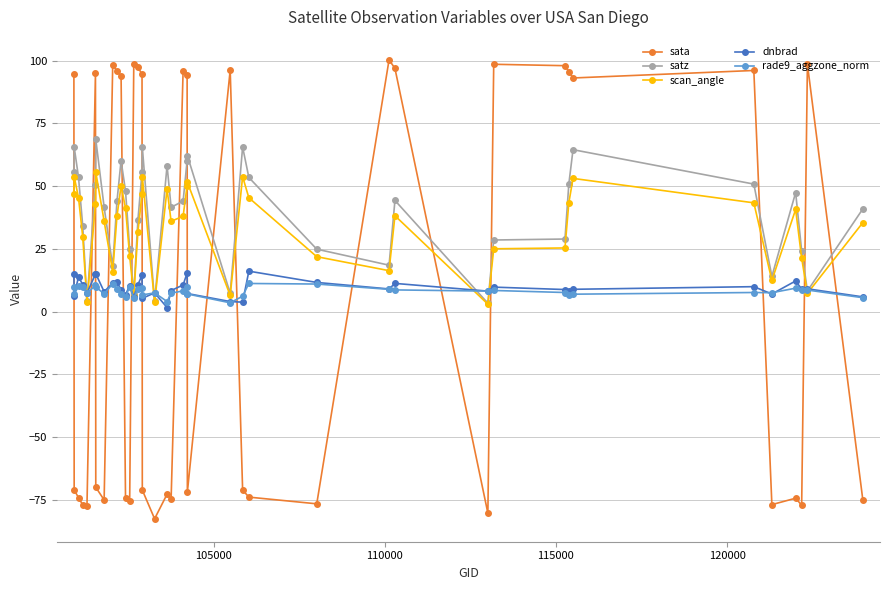

How many intersections are there between dnbrad and sata?

17